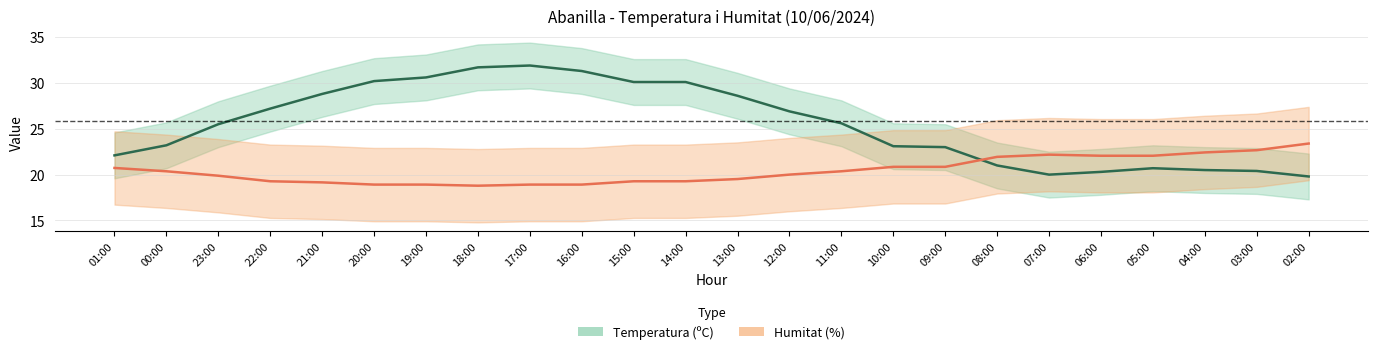

How many intersections are there between Humitat (%) and Temperatura (ºC)?

1